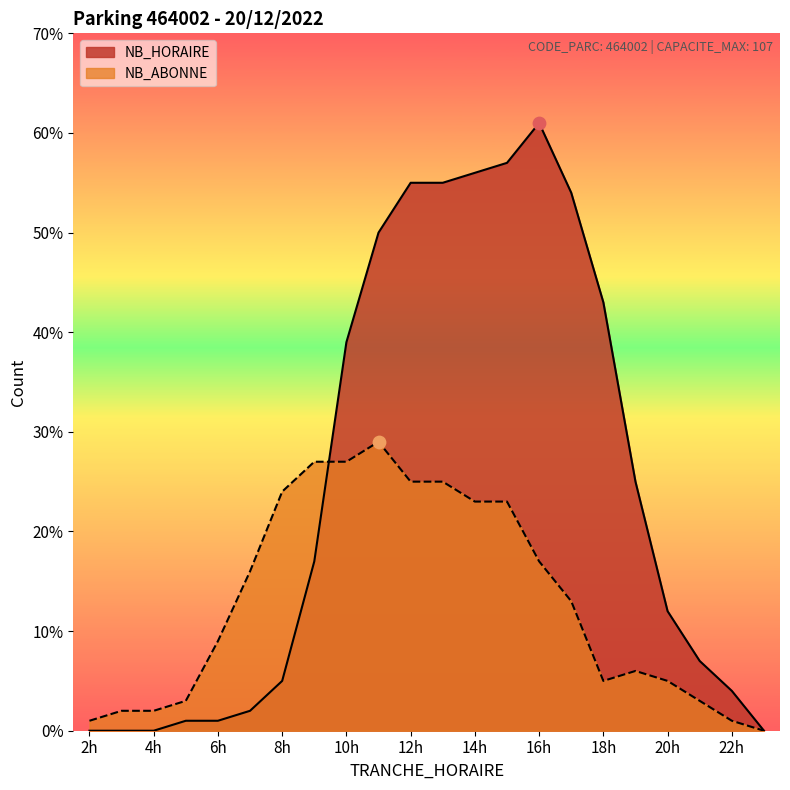

Which series contains the lowest Y value?

NB_HORAIRE